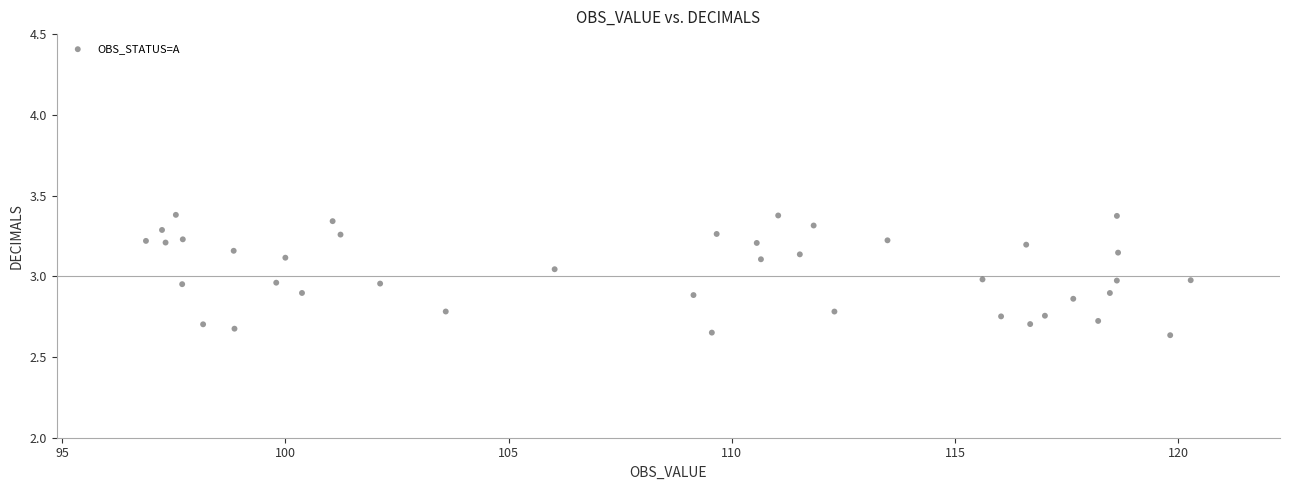

What is the range of Y values (max minus min)?

0.7